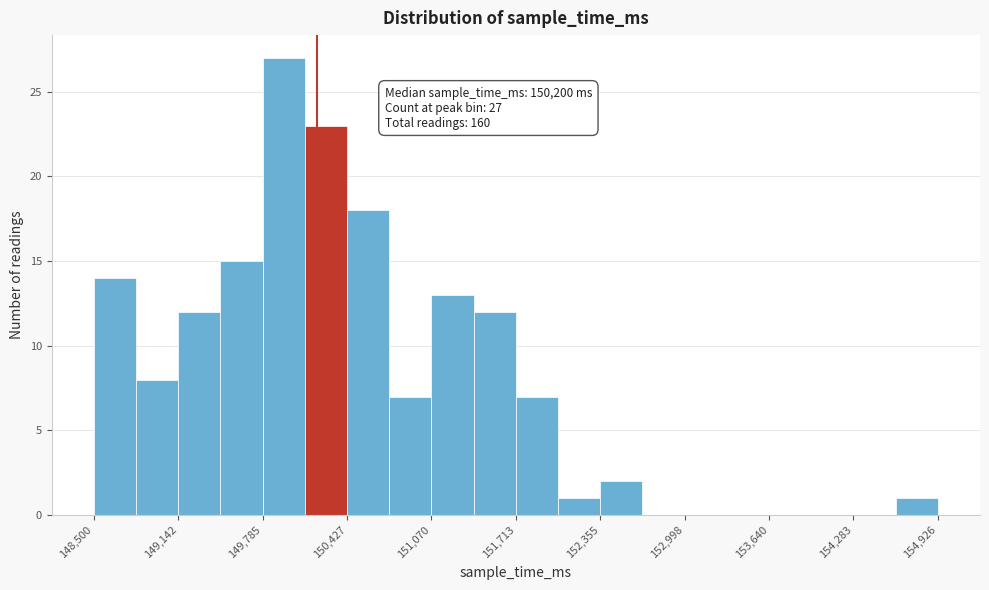

Around what value on the x-axis is the tallest bar? Give the approximate position of its centre, as read against the axis.

149900